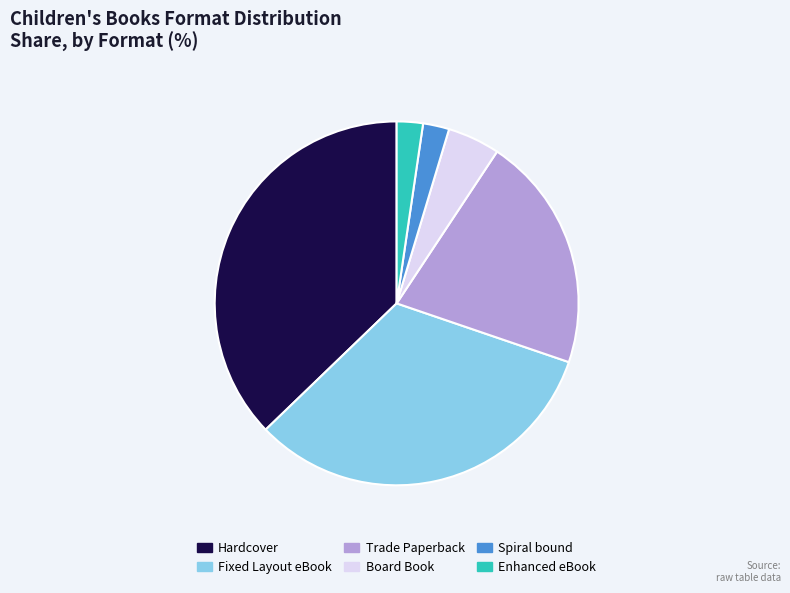

How many slices are in this pie chart?

6